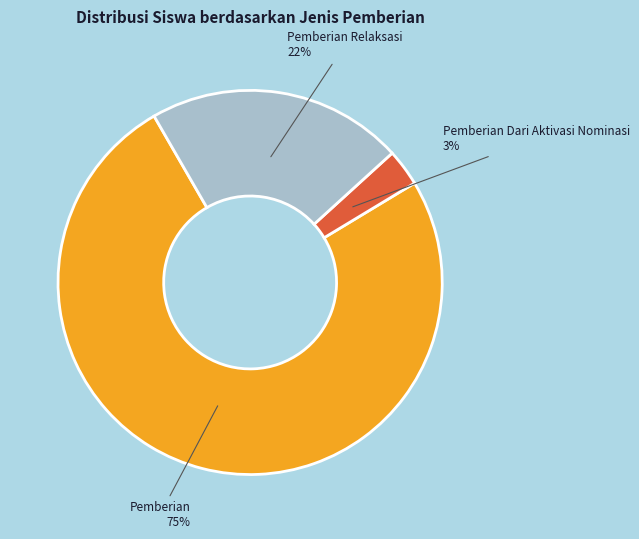

To the nearest percent, what is the difference between the largest and smallest slice percentages?

72%